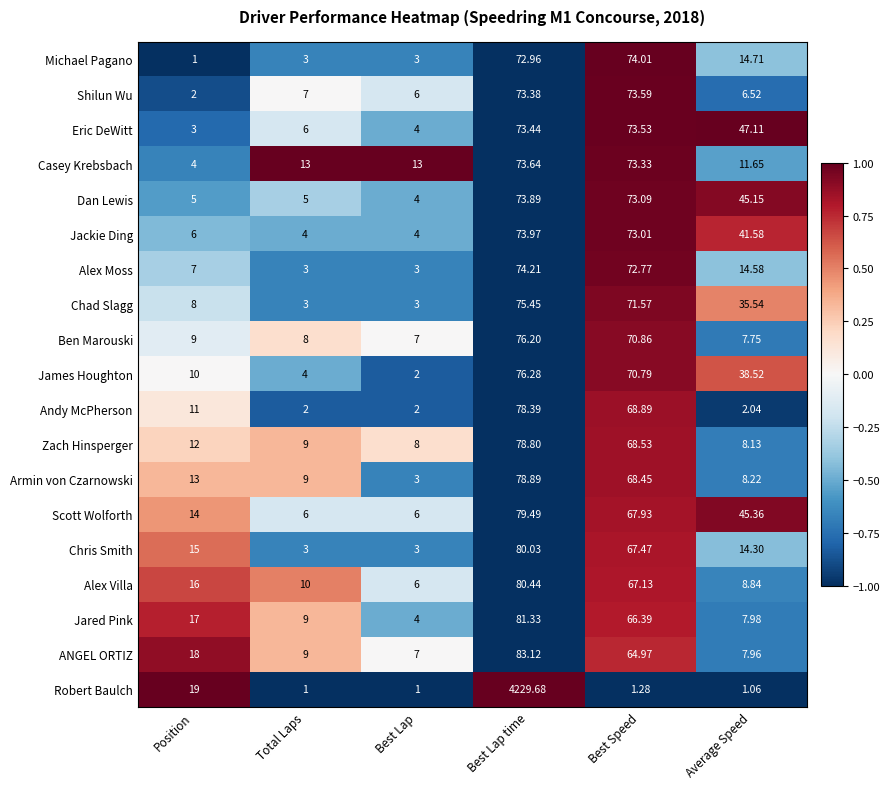

At which label is Chris Smith closest to 41?

Position